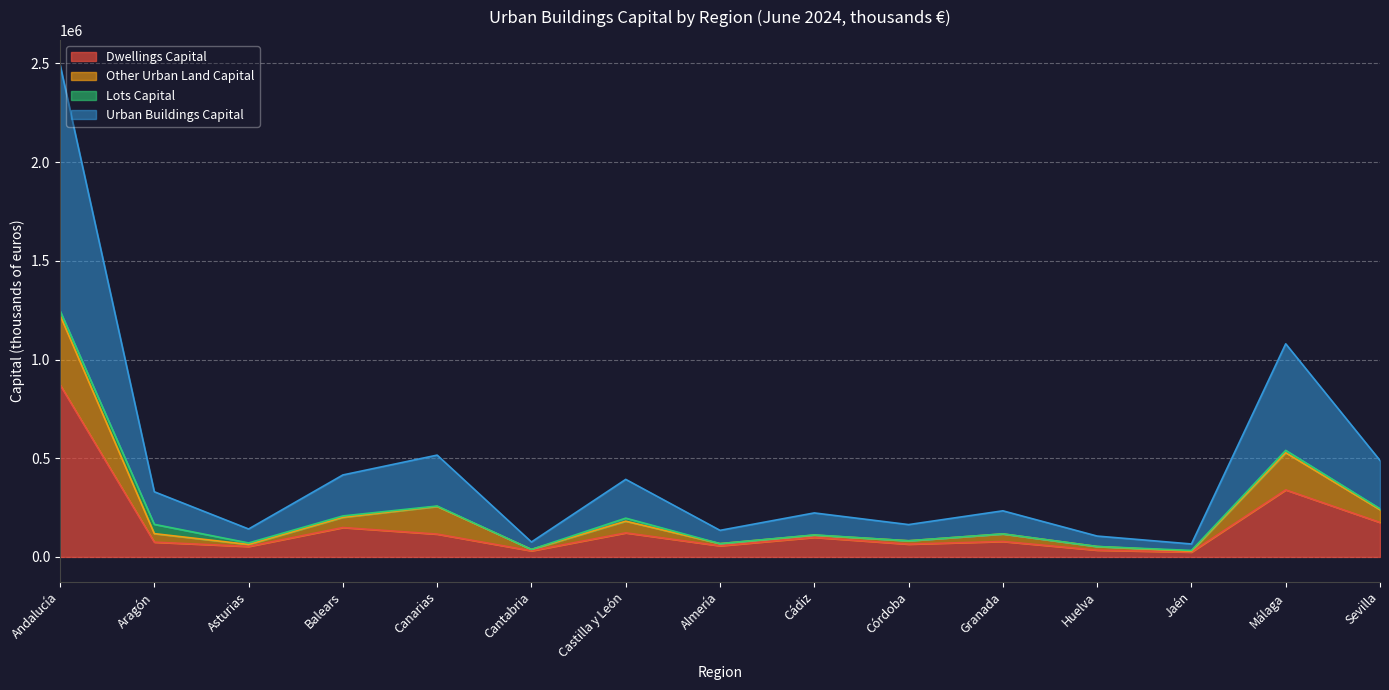

What is the label of the 8th point from the right?

Almería